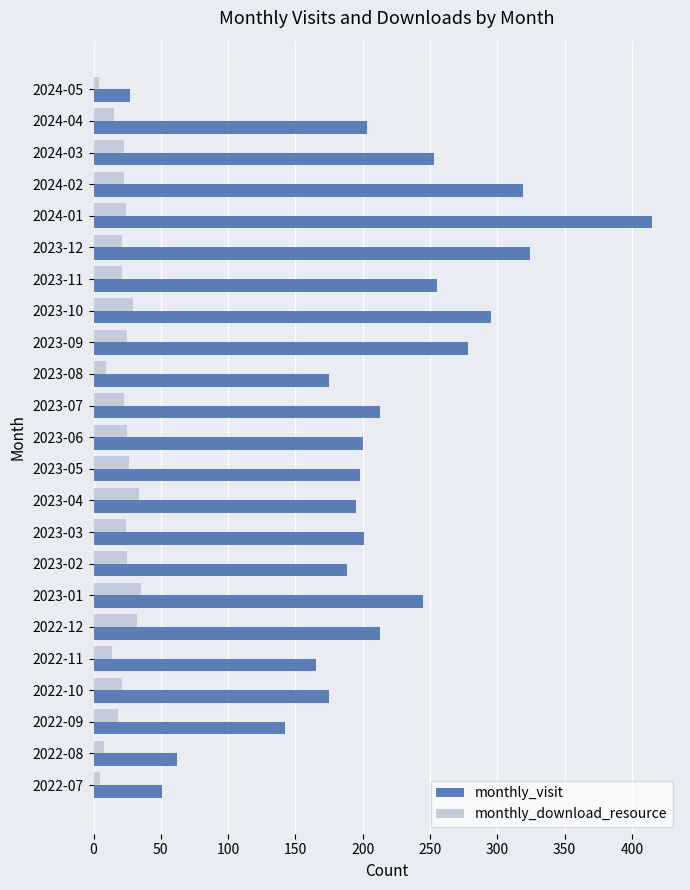

What is the difference between the highest and lowest values at 2023-12?

303